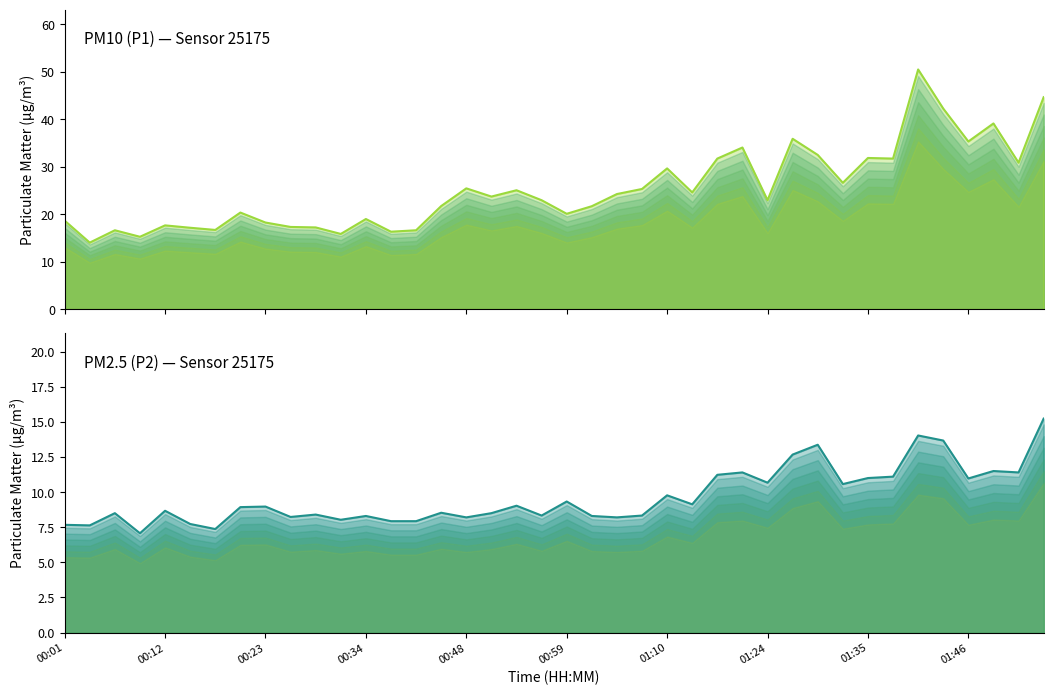

What is the difference between the highest and lowest values at 27?

22.6